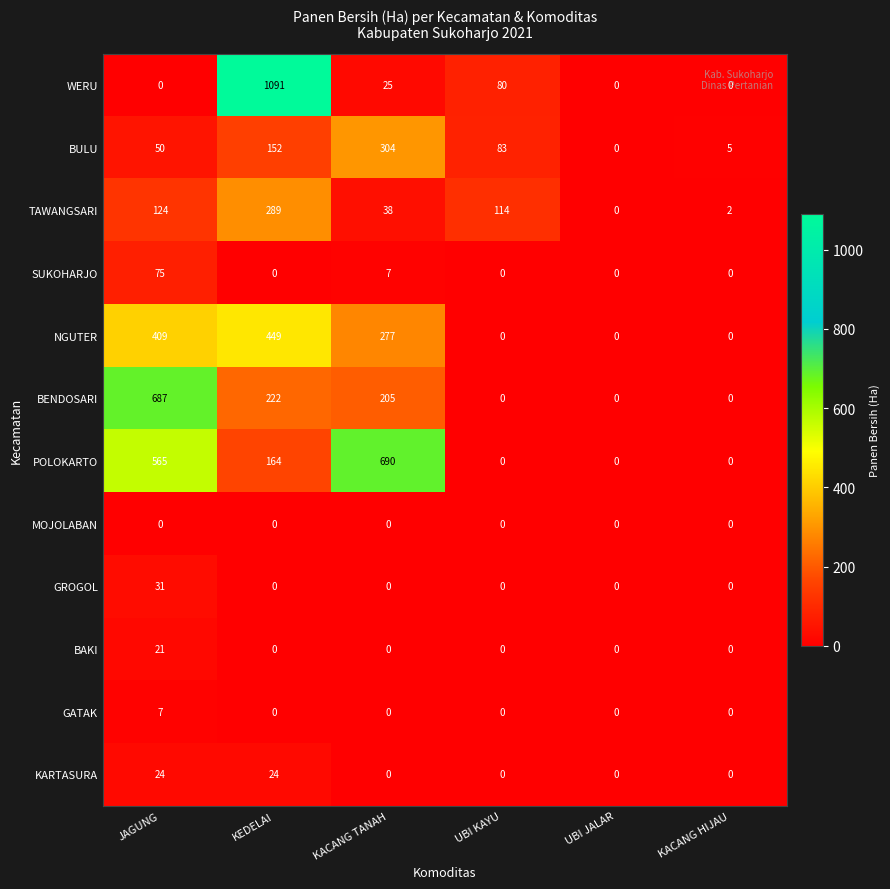

Is it true that SUKOHARJO equals -43 at KEDELAI?

False